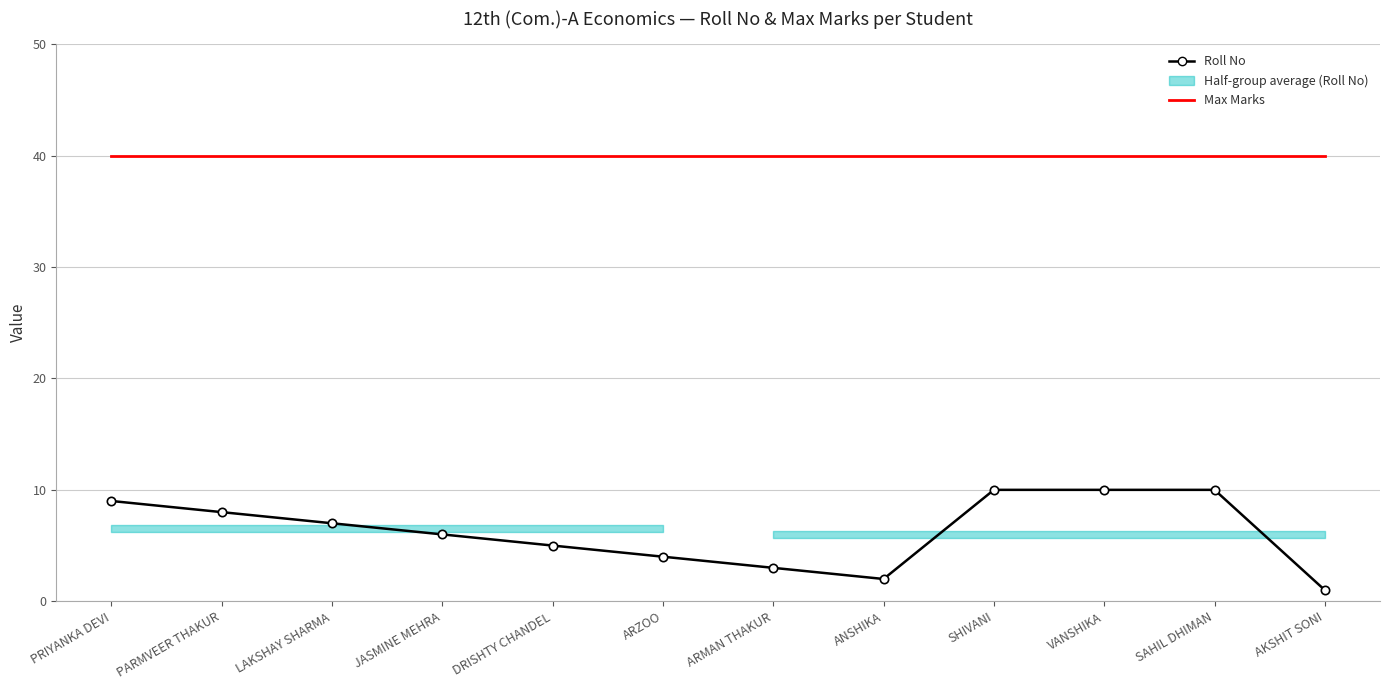

What is the difference between the maximum and minimum values in the Roll No series?

9